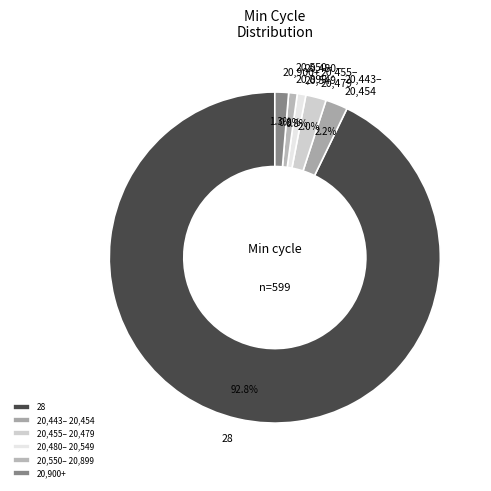

What is the largest slice in the pie chart?

28